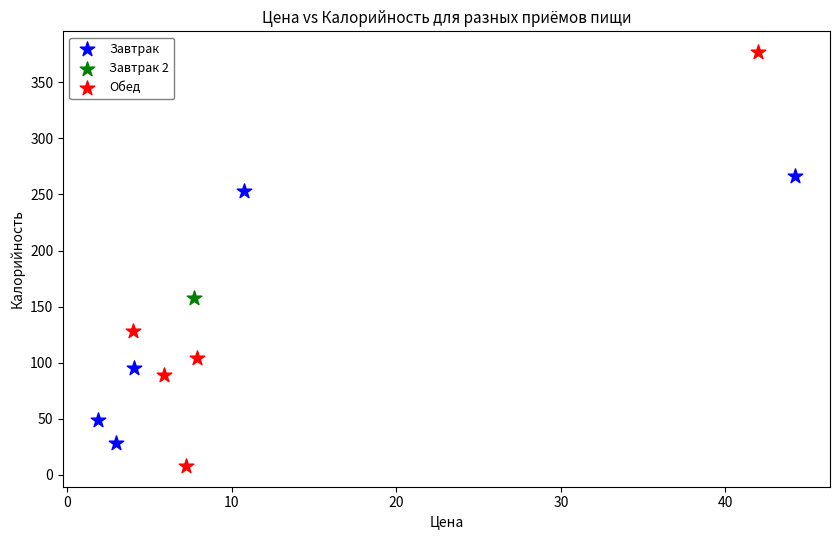

Which series reaches the maximum Y coordinate?

Обед